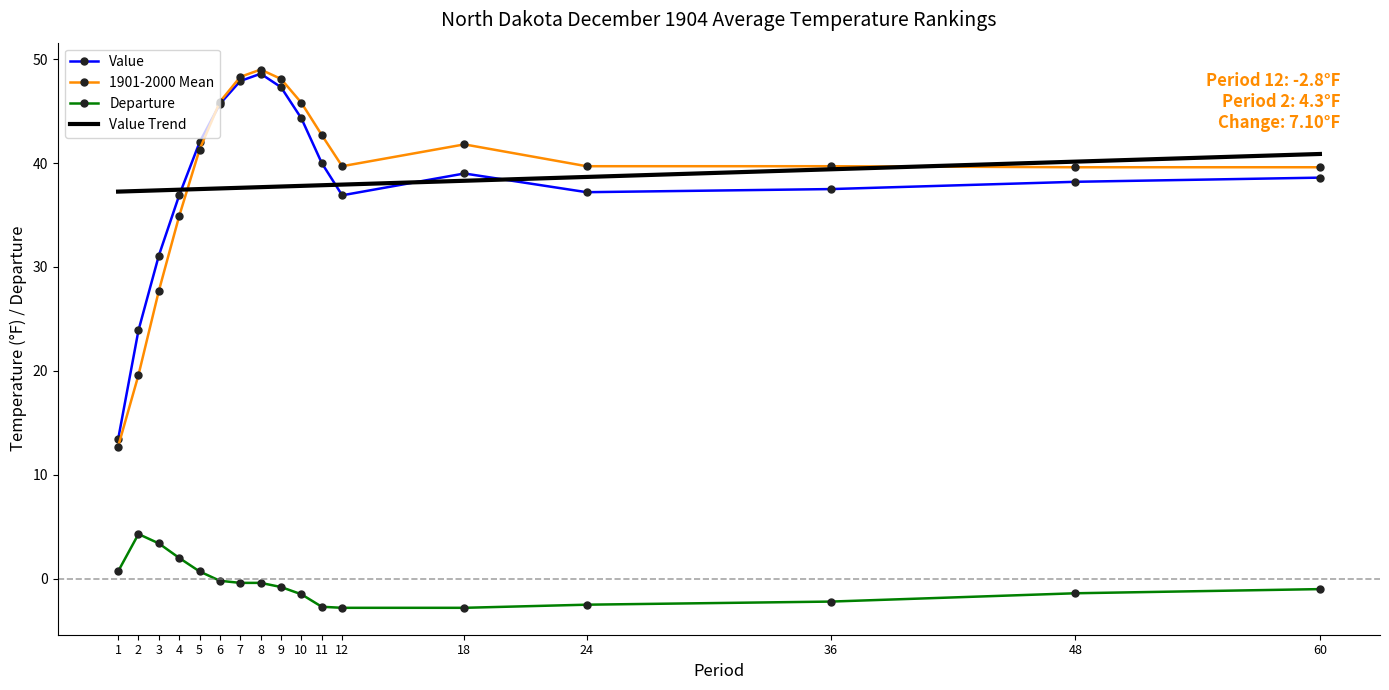

What is the average value of the Departure series?

-0.4